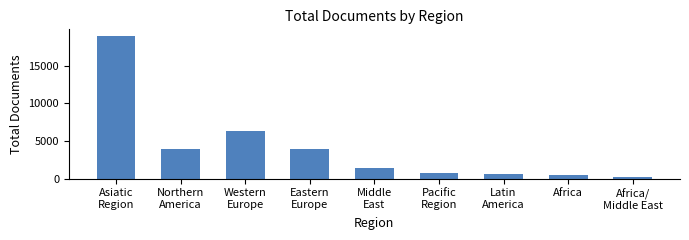

Which category has the lowest value across all series?

Africa/
Middle East